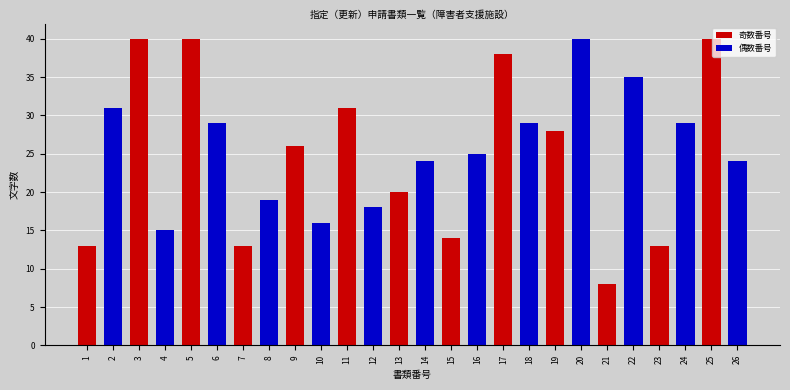

What is the ratio of the value at 26 to the value at 11?

0.8